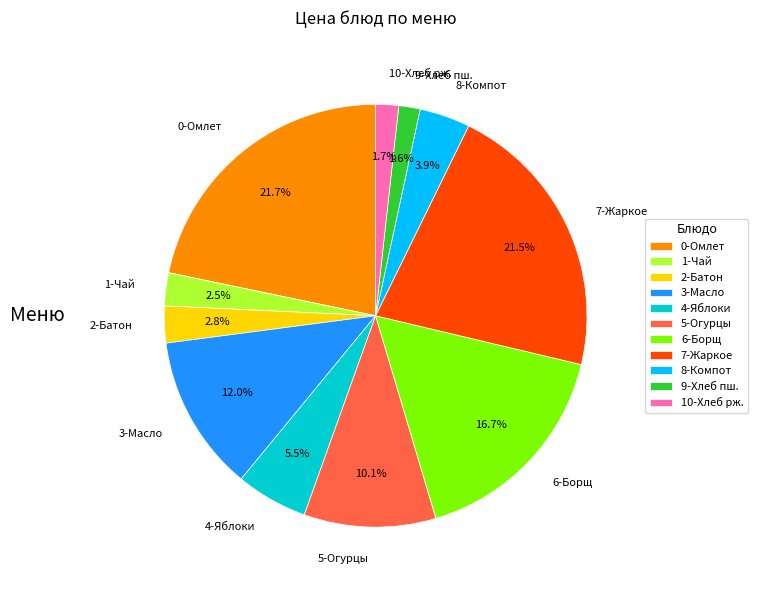

Does 7-Жаркое represent more than half of the total?

No